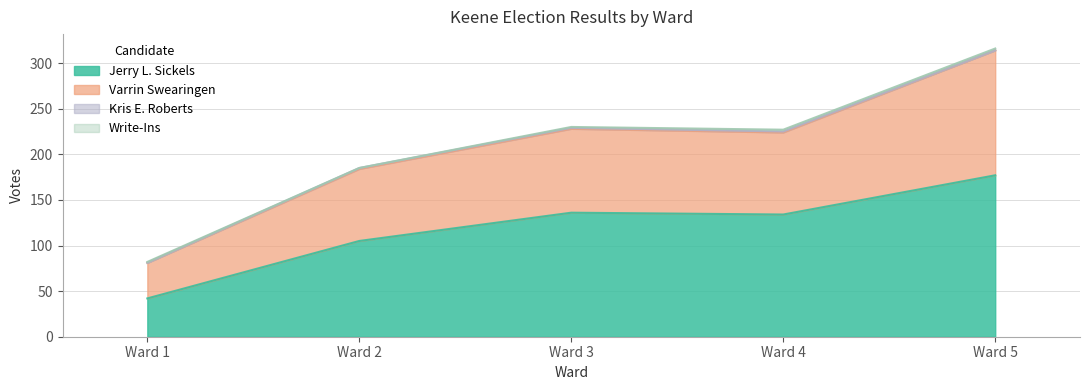

At which label does Jerry L. Sickels reach its peak?

Ward 5